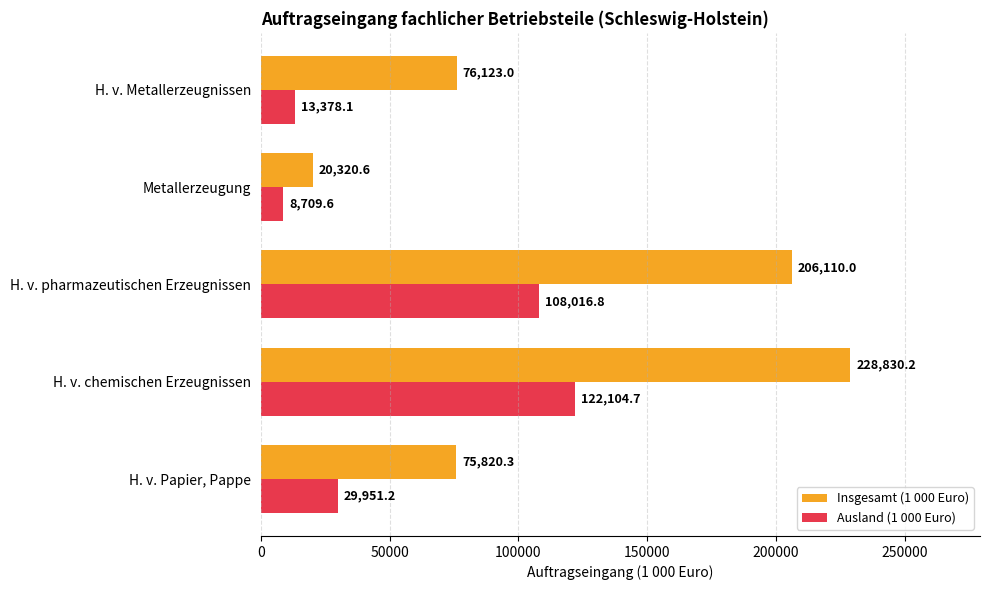

The value of Insgesamt (1 000 Euro) at H. v. pharmazeutischen Erzeugnissen is 326366.4. True or false?

False